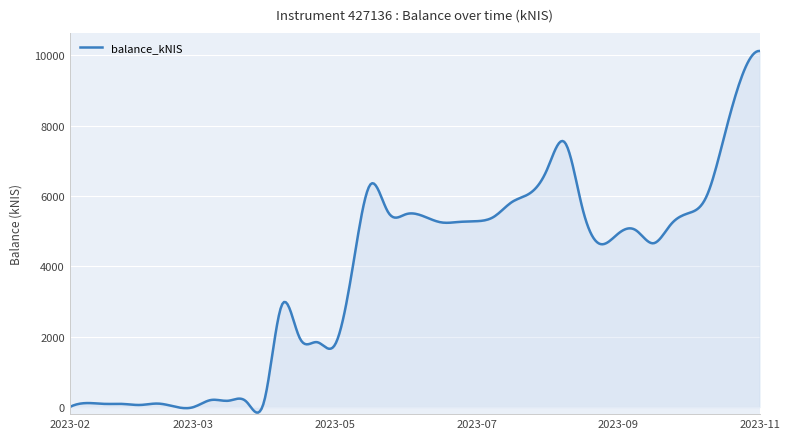

What is the difference between the maximum and minimum values?

10283.3